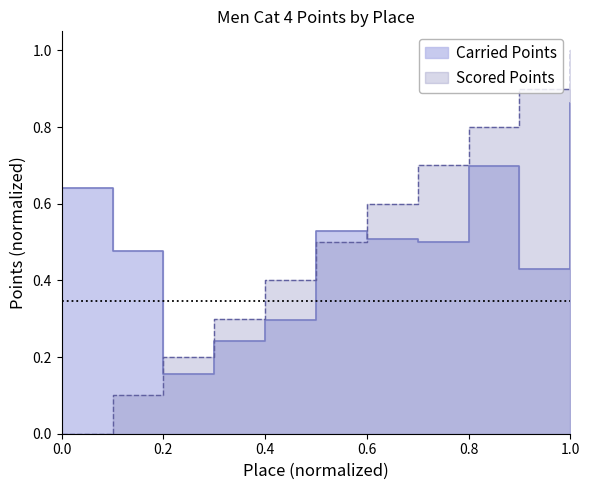

Between 7 and 6, which is larger?

6